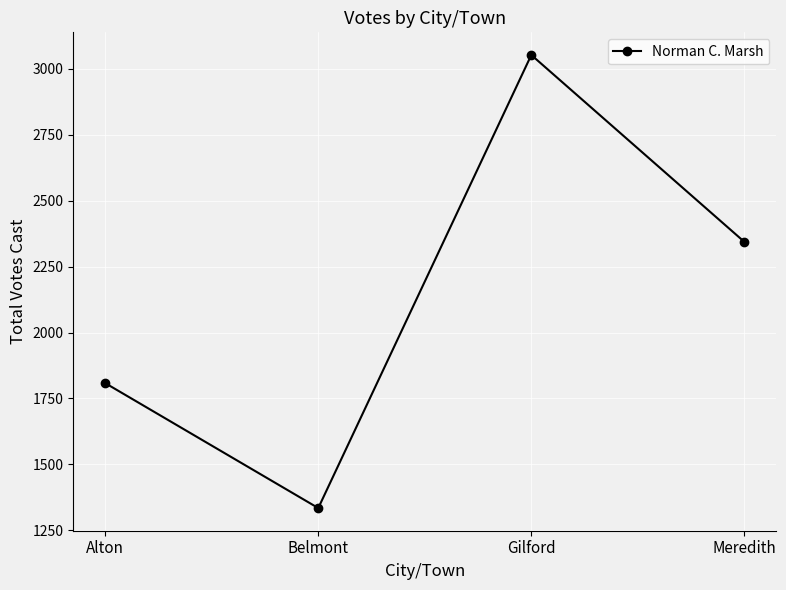

How many lines are shown in the chart?

1